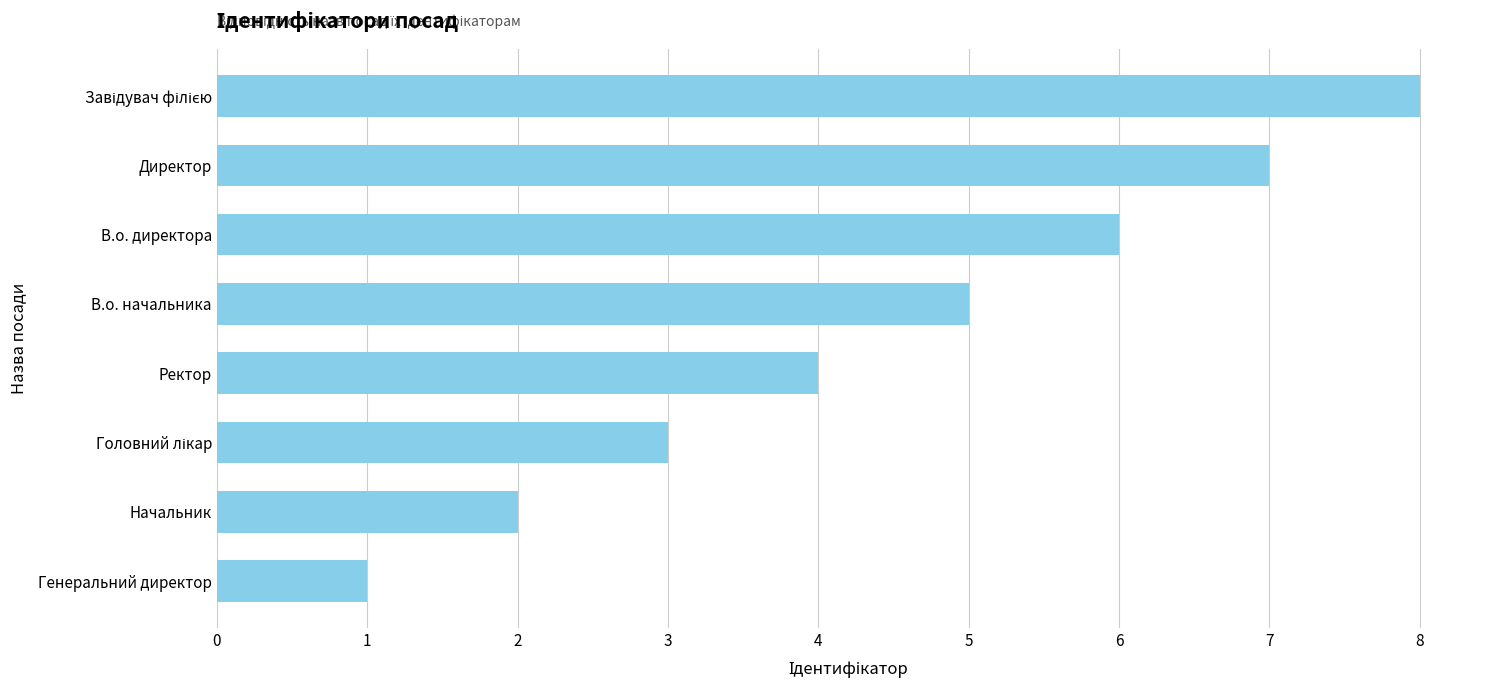

Which has a higher value, В.о. начальника or Ректор?

В.о. начальника